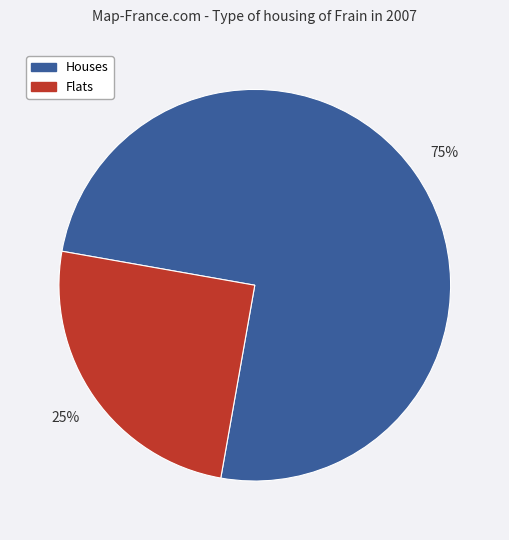

Is there any slice that represents more than half of the pie?

Yes